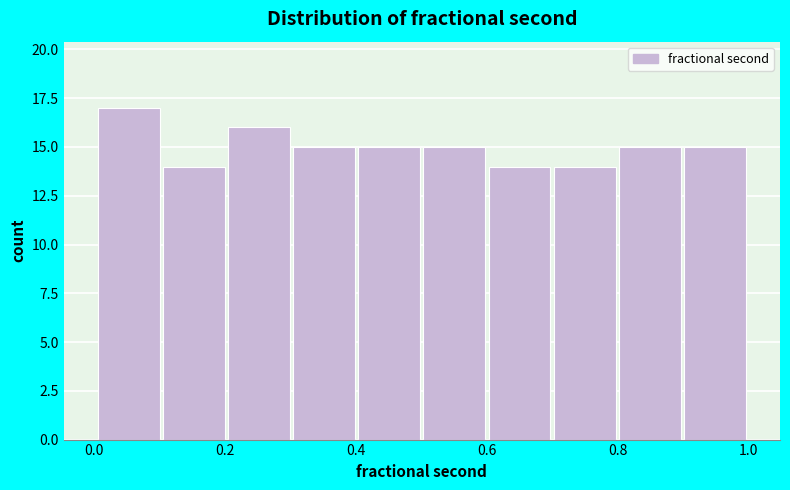

Reading left to right, list every bar in this chart as the range it spans on the x-axis followed by its height. Neither the bar edges nor the heights are printed on the chart, so give them approximately, as read against the axes.

0.0 to 0.1: 17
0.1 to 0.2: 14
0.2 to 0.3: 16
0.3 to 0.4: 15
0.4 to 0.5: 15
0.5 to 0.6: 15
0.6 to 0.7: 14
0.7 to 0.8: 14
0.8 to 0.9: 15
0.9 to 1.0: 15